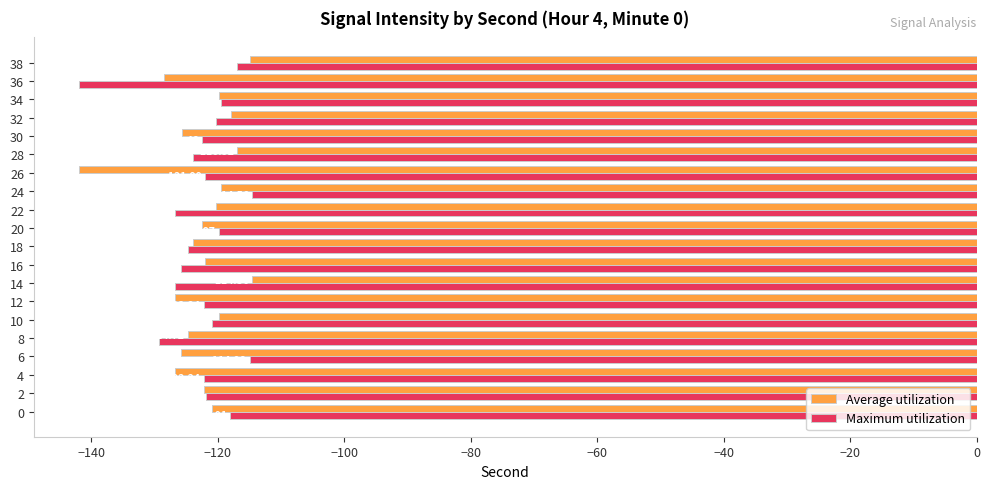

What is the sum of all Average utilization values?

-2455.6